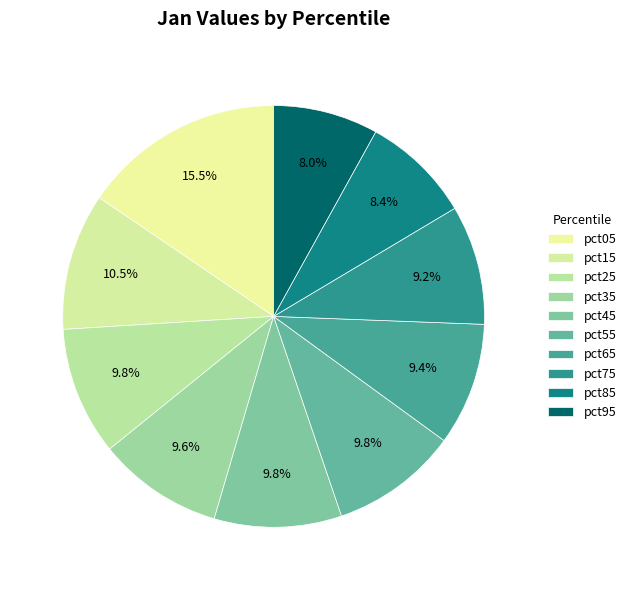

How many segments does this pie chart have?

10